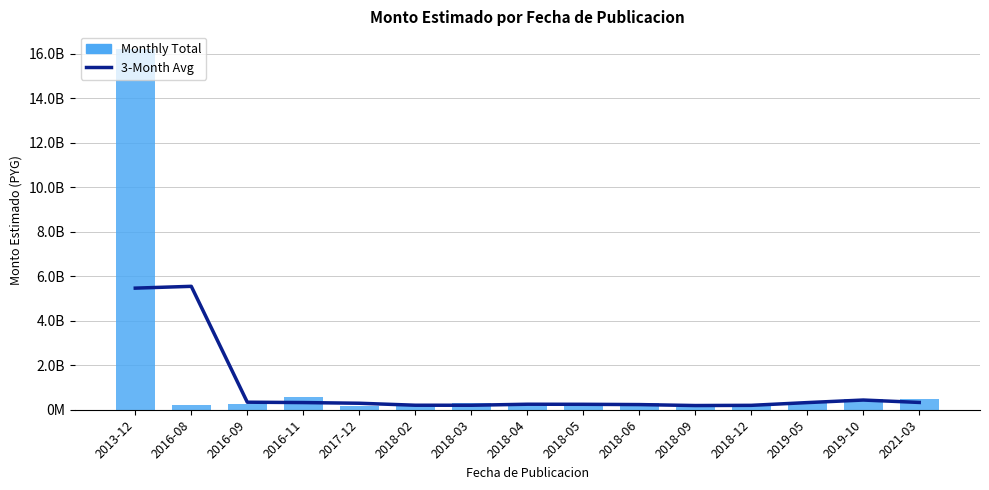

At how many categories does at least one series exceed 9468769124?

1